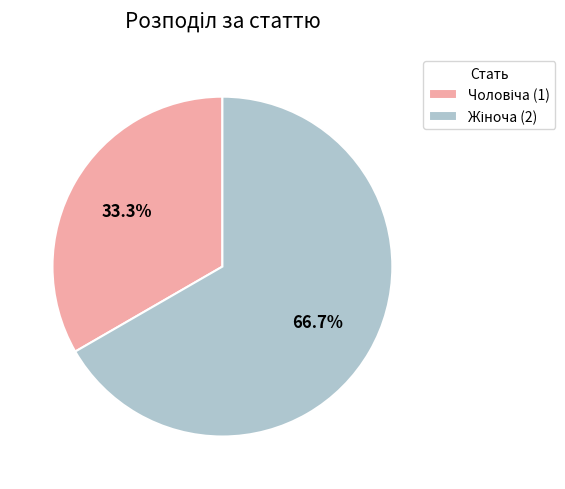

Is there any slice that represents more than half of the pie?

Yes